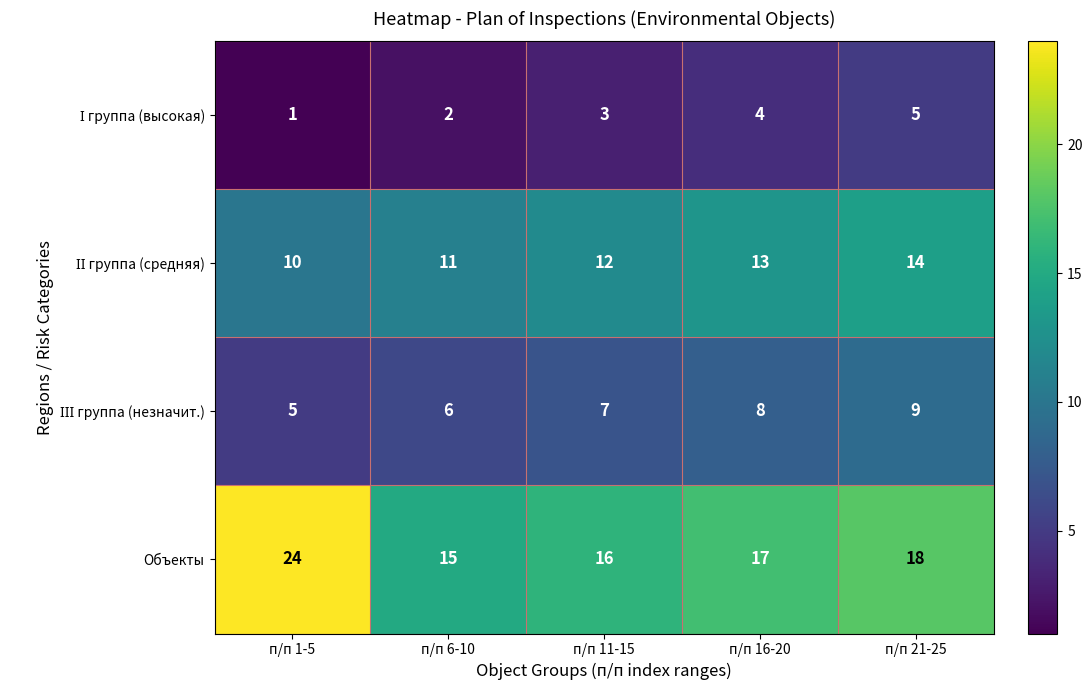

Which series has the largest range (max minus min)?

Объекты